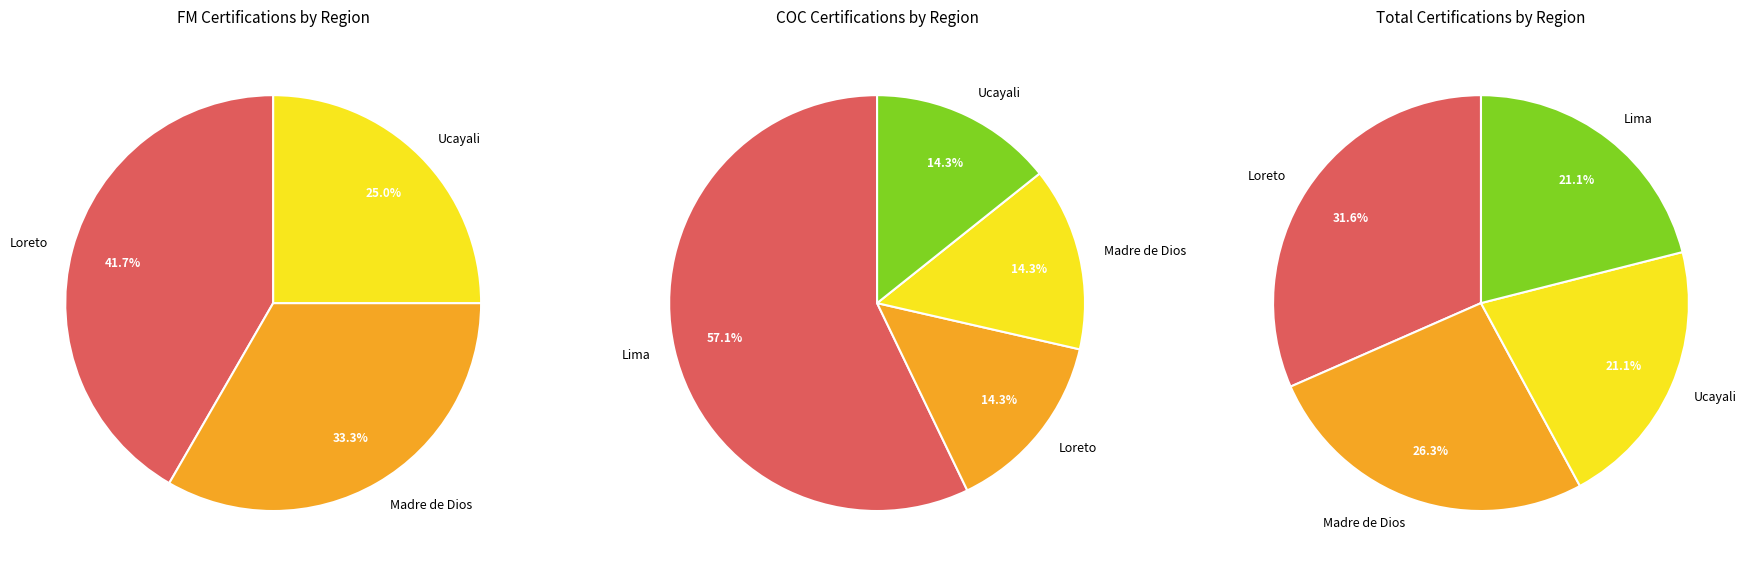

Rank the series by their average value, from lowest to highest.

COC Certifications by Region, FM Certifications by Region, Total Certifications by Region